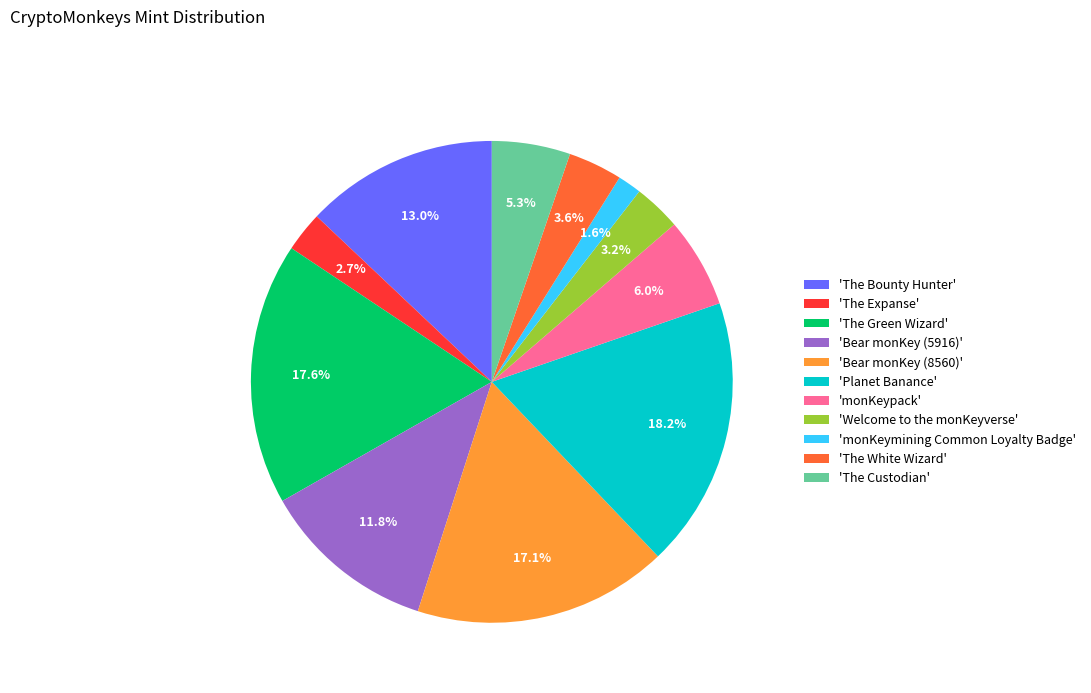

How many slices are in this pie chart?

11